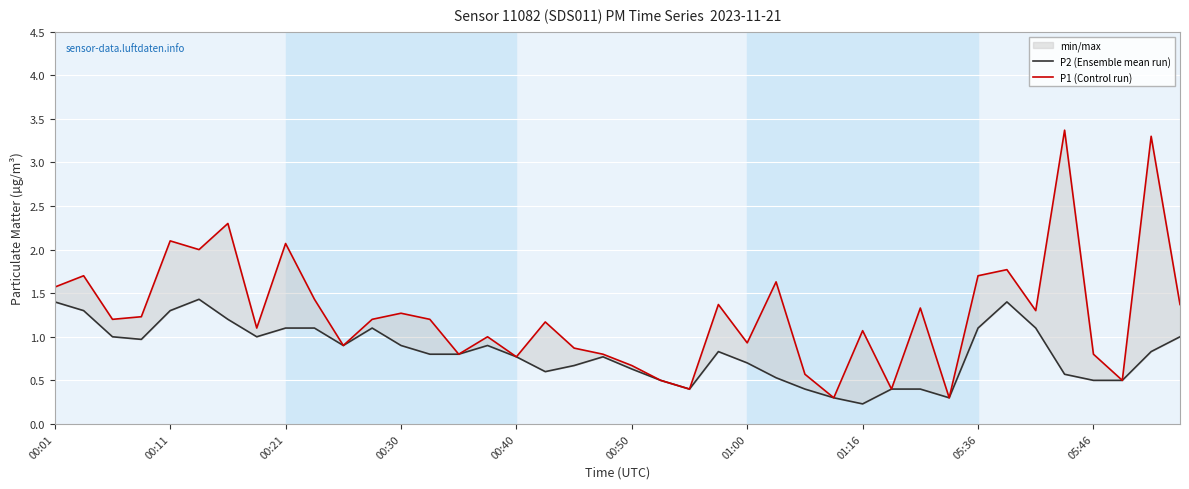

Count the number of data series in this chart.

2